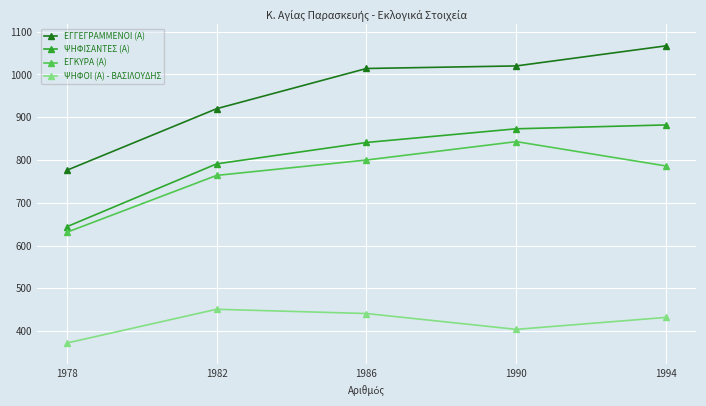

What is the value of the ΨΗΦΙΣΑΝΤΕΣ (Α) point at the 1st from the left?

644